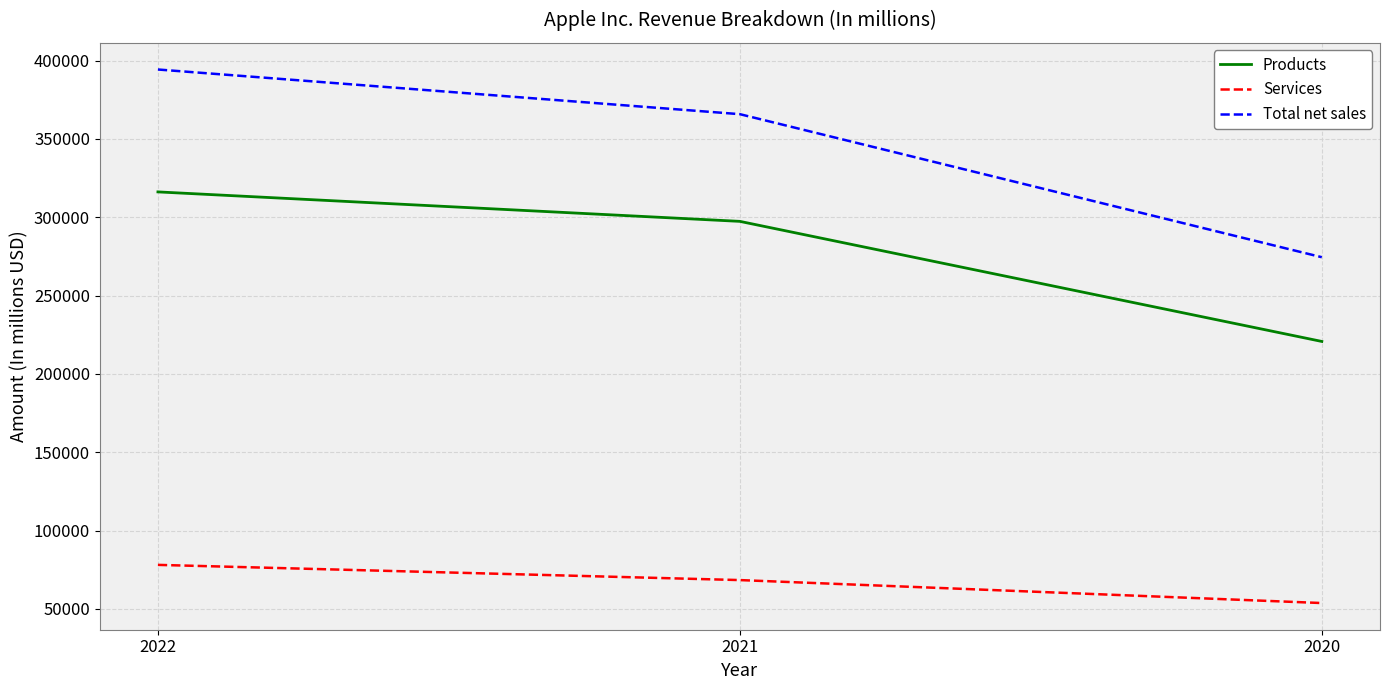

At which label does Products reach its peak?

2022